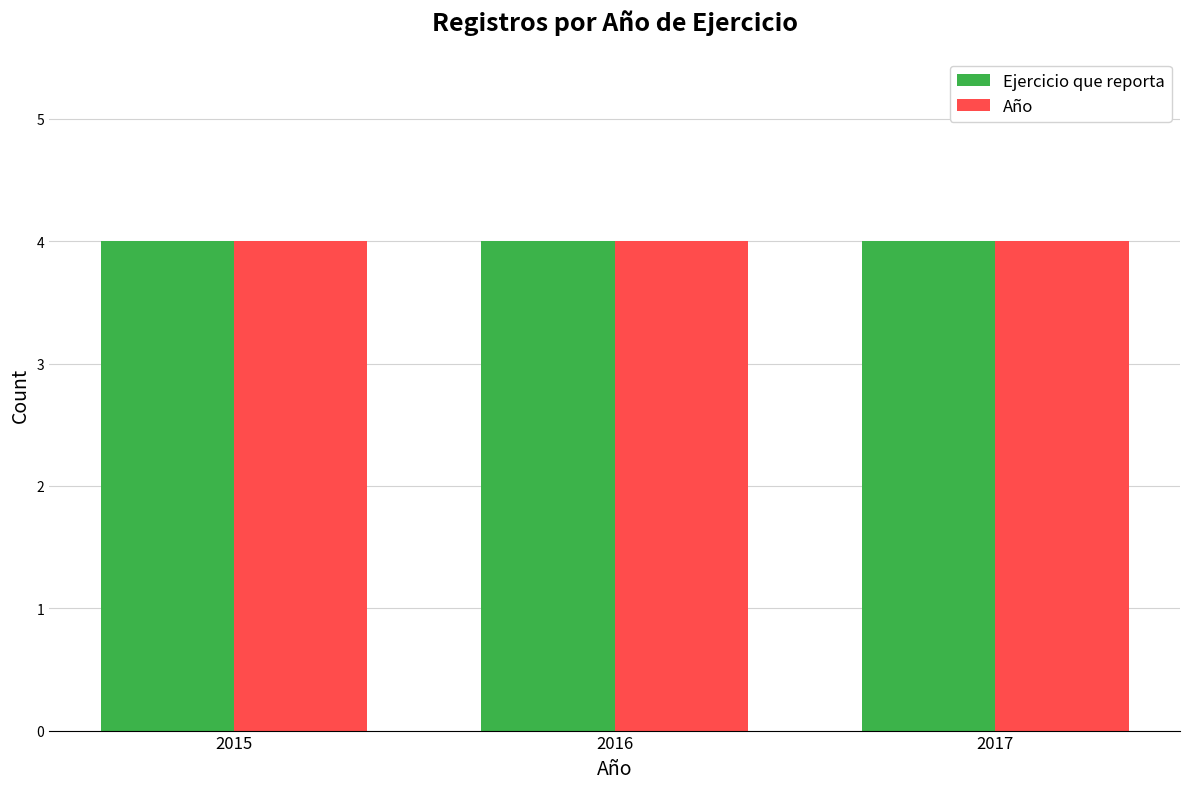

What position from the left is 2016?

2